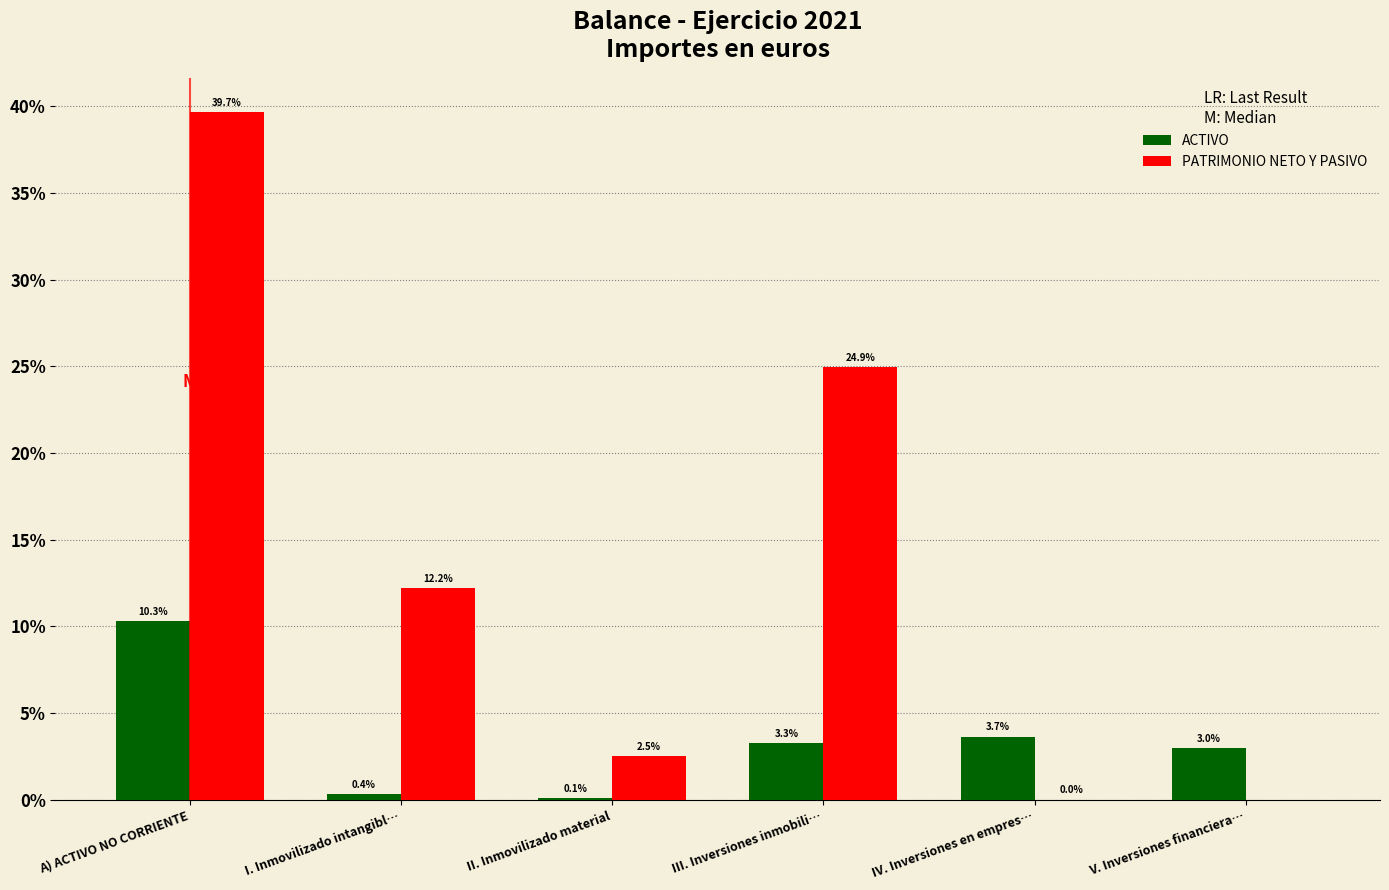

What is the total value across all series at IV. Inversiones en empres…?

3.7